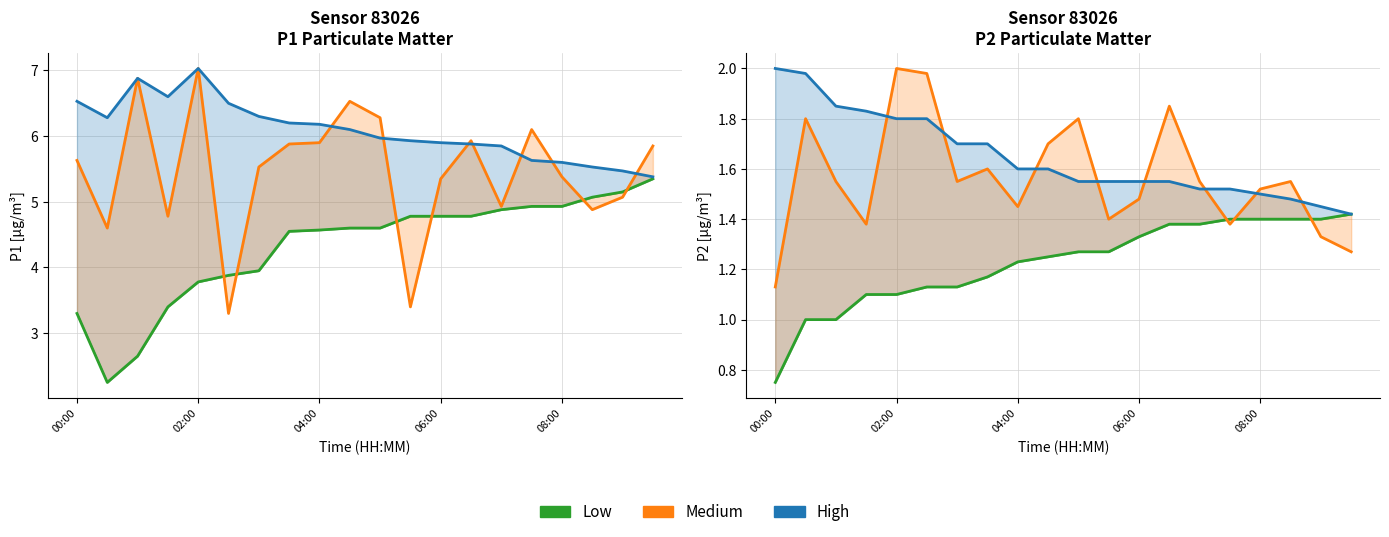

What is the value of the Low point at the 15th from the left?

1.4